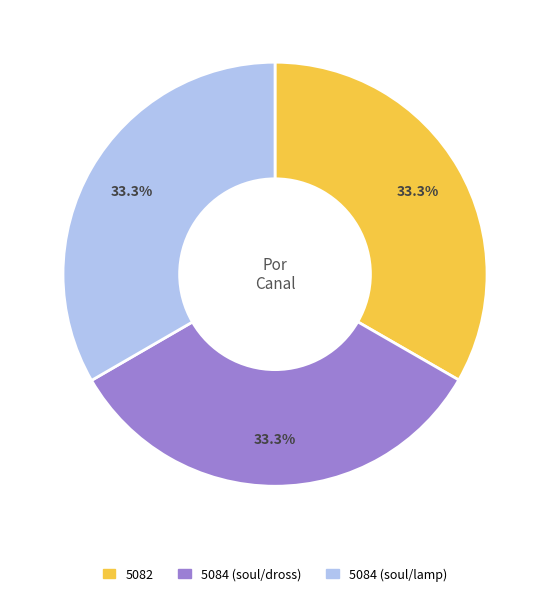

What is the ratio of the value at 5082 to the value at 5084 (soul/lamp)?

1.0